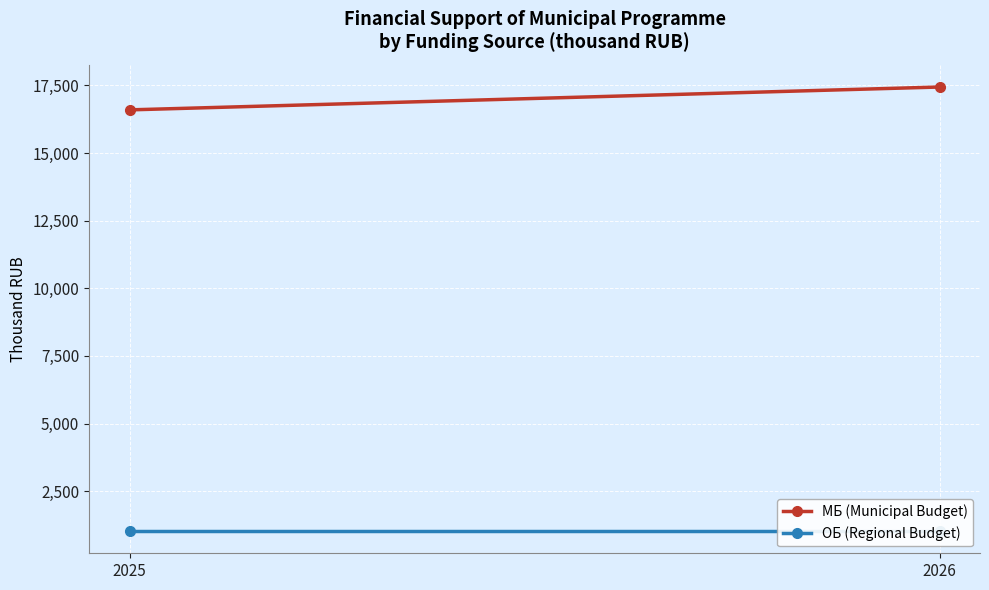

At which label does МБ (Municipal Budget) reach its peak?

2026